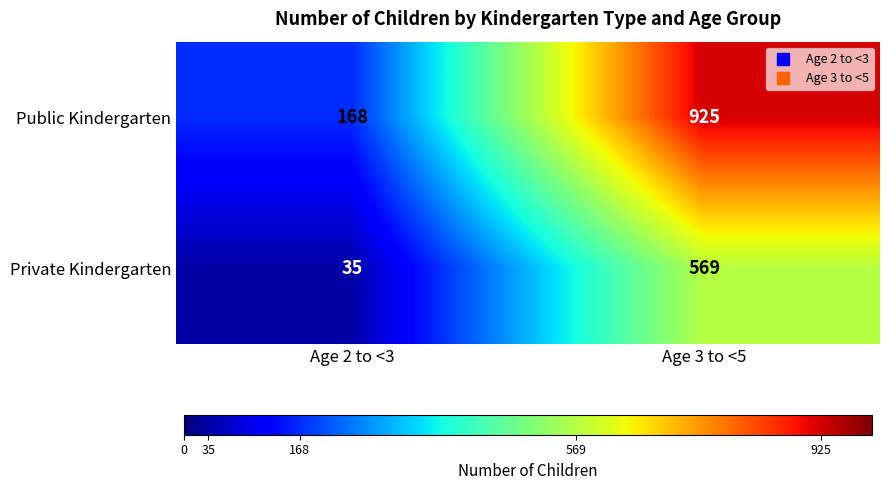

At how many categories does at least one series exceed 741?

1